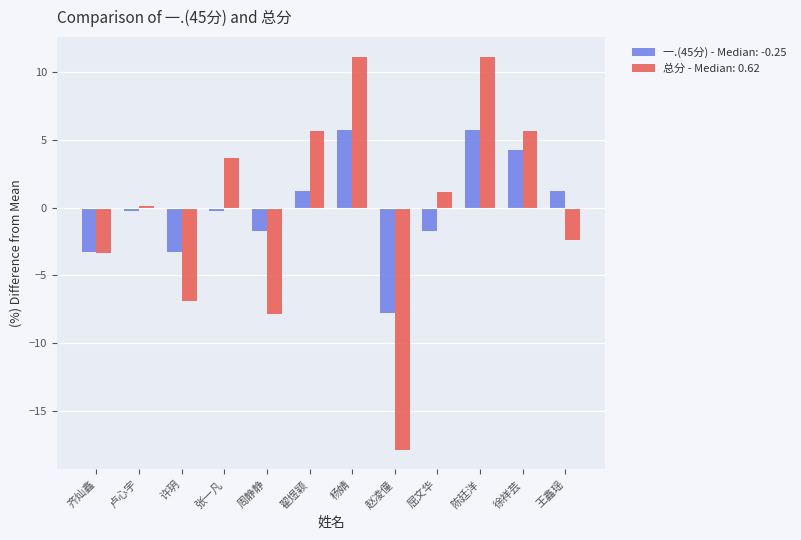

Are the bars grouped side by side (vs. stacked)?

Yes